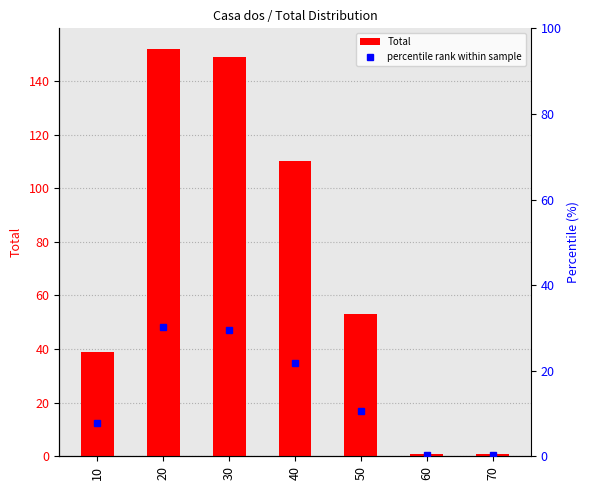

What is the value of the percentile rank within sample bar at the 7th from the left?

0.2